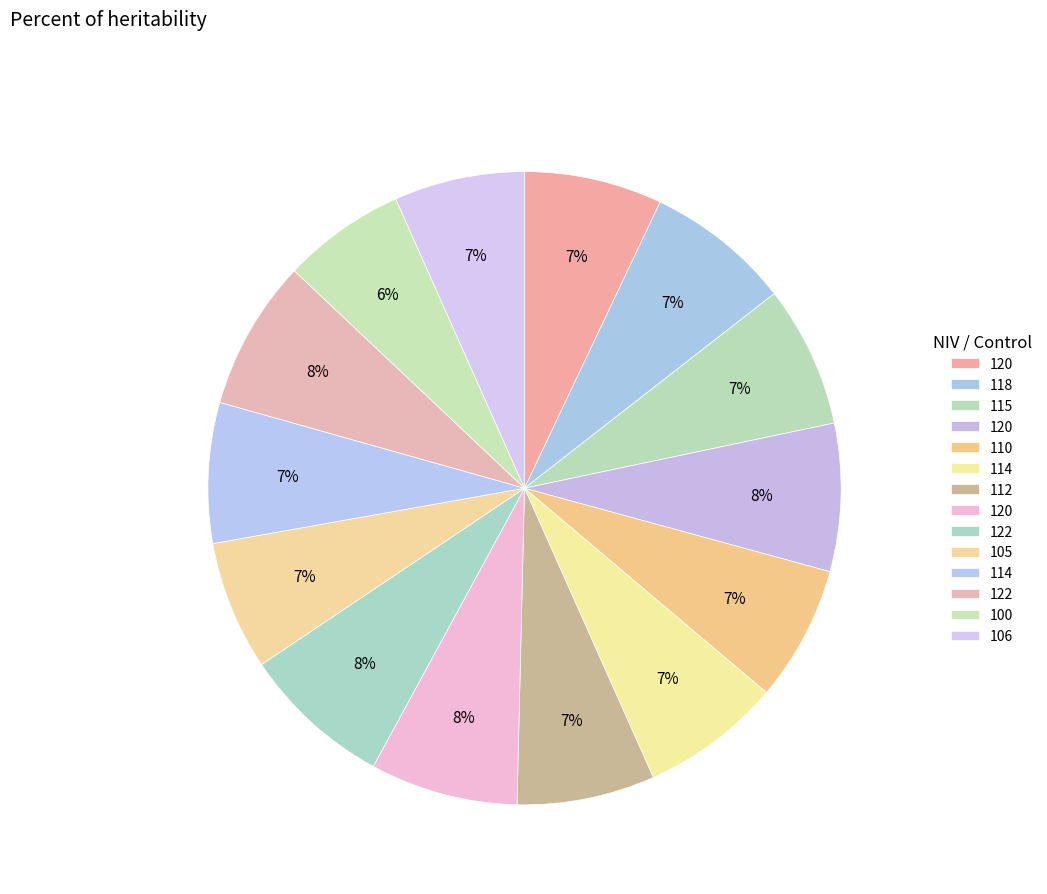

How many segments does this pie chart have?

14